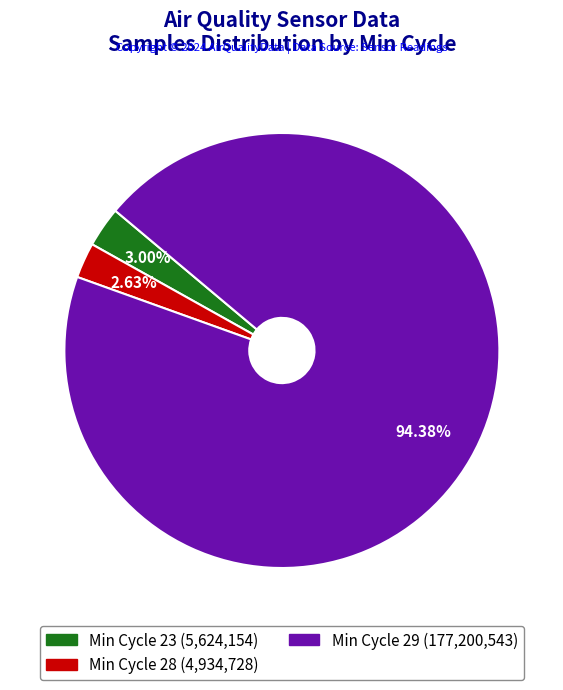

Approximately how many times larger is the value at Min Cycle 29 (177,200,543) compared to Min Cycle 28 (4,934,728)?

35.9